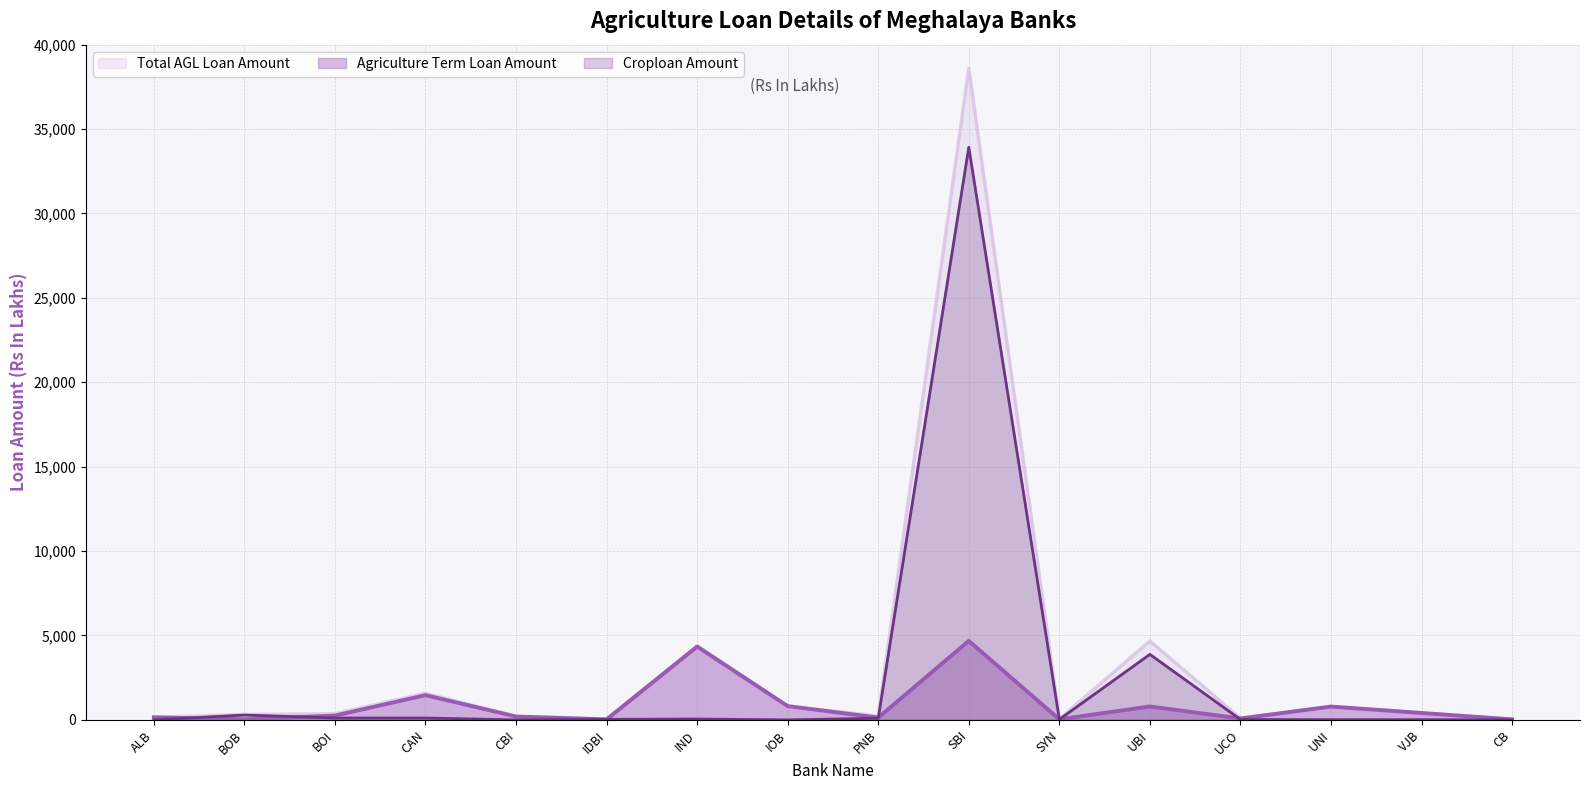

The value of Total AGL Loan Amount at CAN is 1575.4. True or false?

True